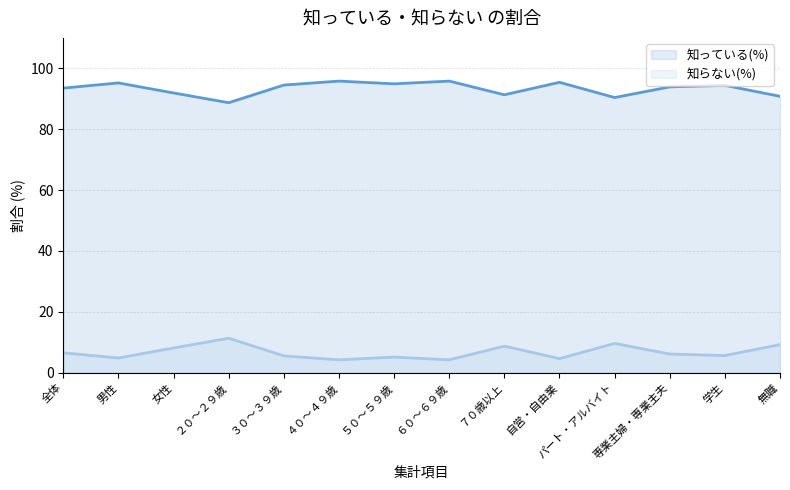

Which series changed the most between パート・アルバイト and 専業主婦・専業主夫?

知っている(%)